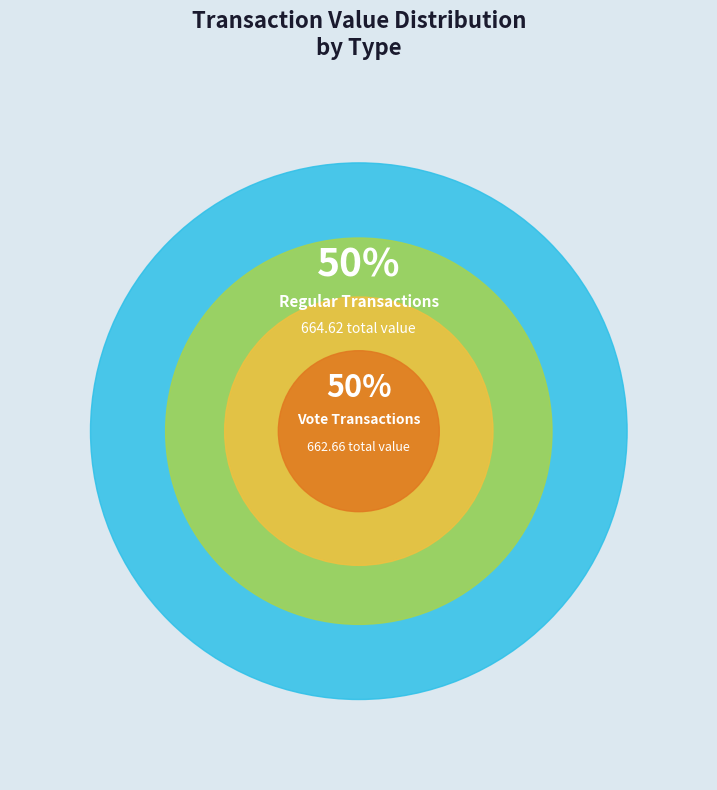

Does Vote represent more than half of the total?

No